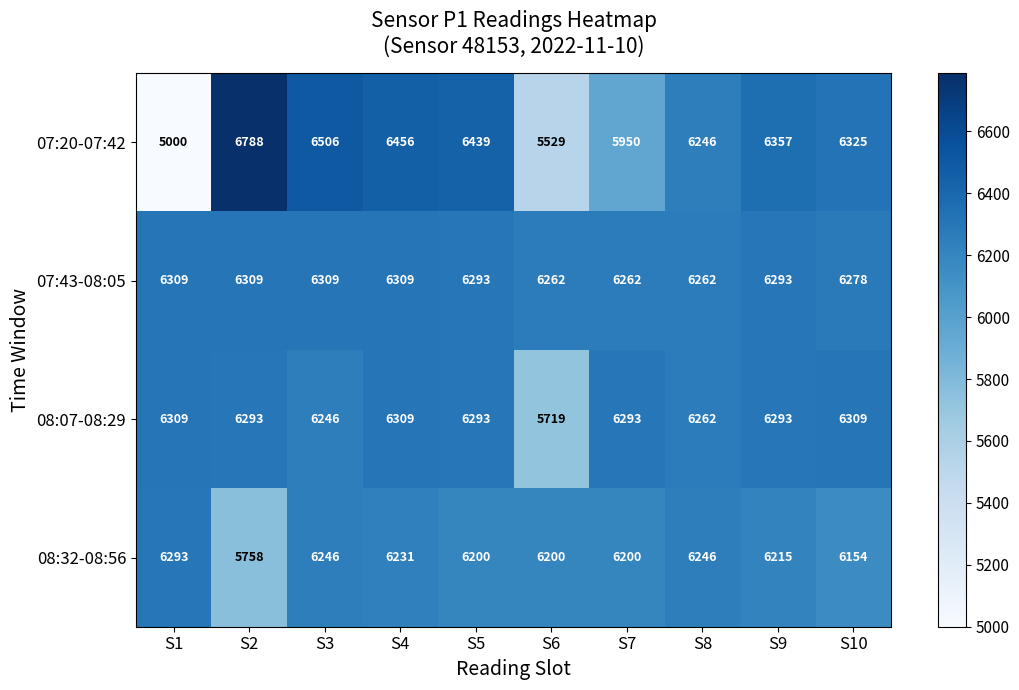

What is the total value across all series at S6?

23710